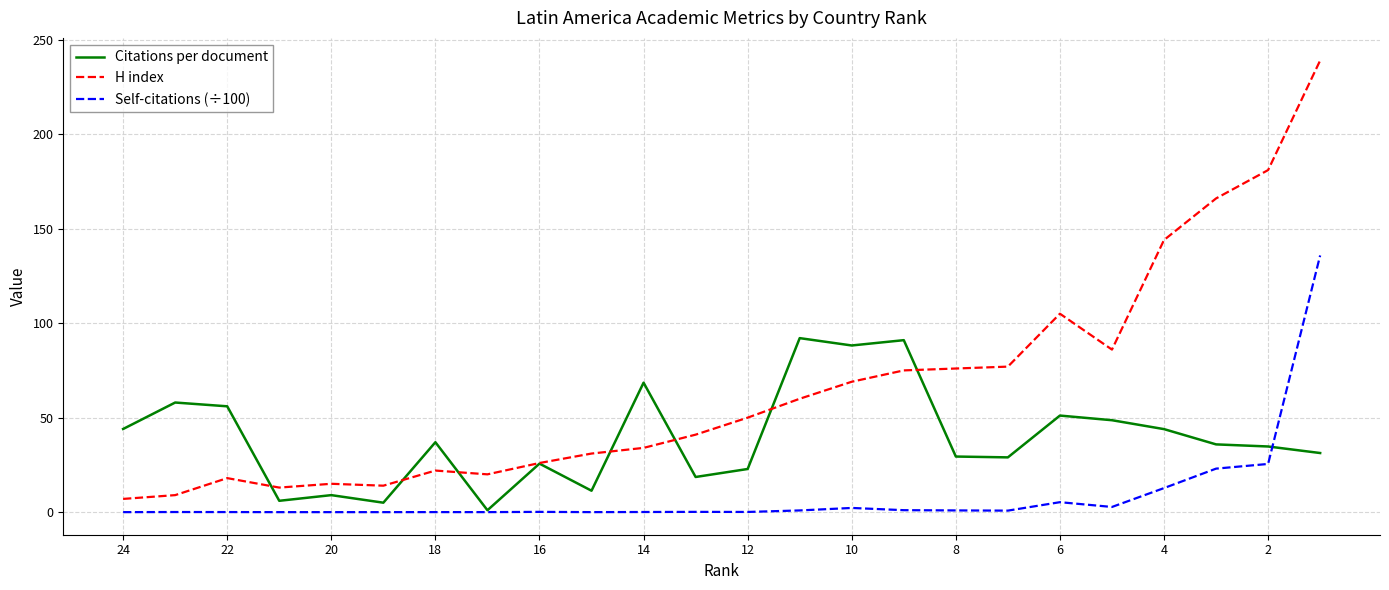

What is the average value of the H index series?

65.8